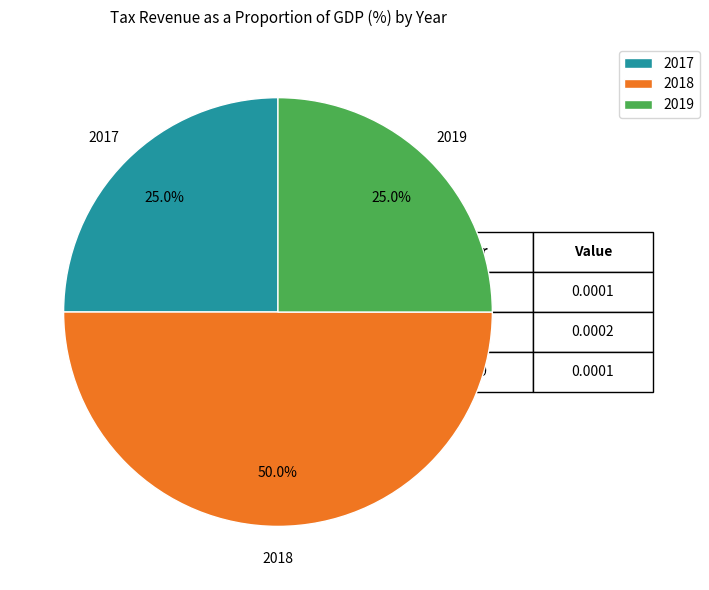

What is the largest slice in the pie chart?

2018